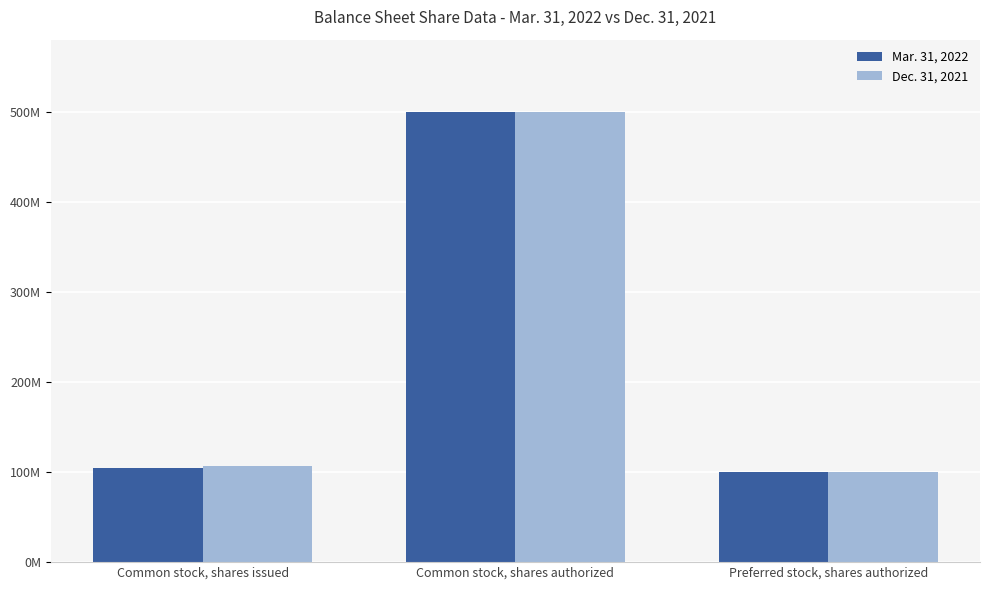

What are all the series names shown in the legend?

Mar. 31, 2022, Dec. 31, 2021